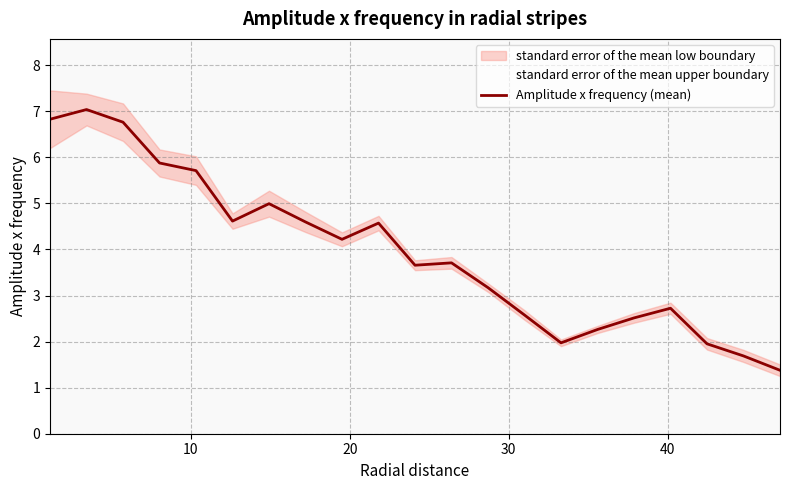

What is the greatest value displayed?

7.0